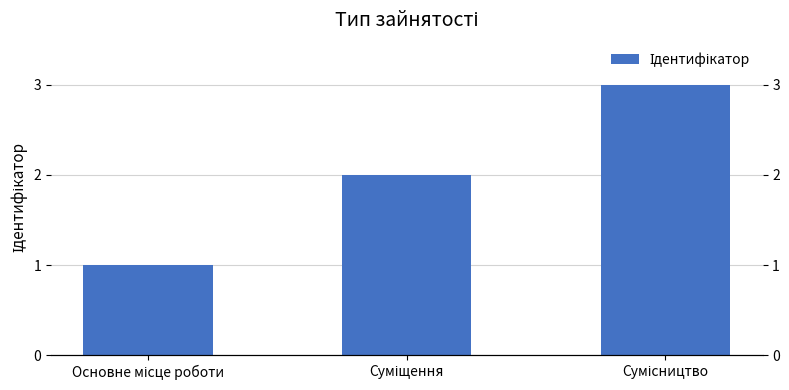

At which category does the chart reach its peak across all series?

Сумісництво